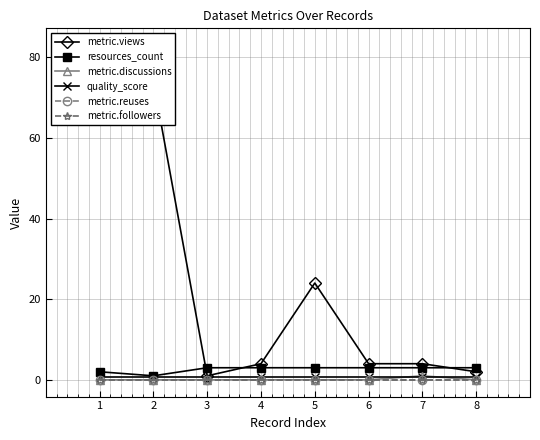

At which category is the sum across all series the highest?

1